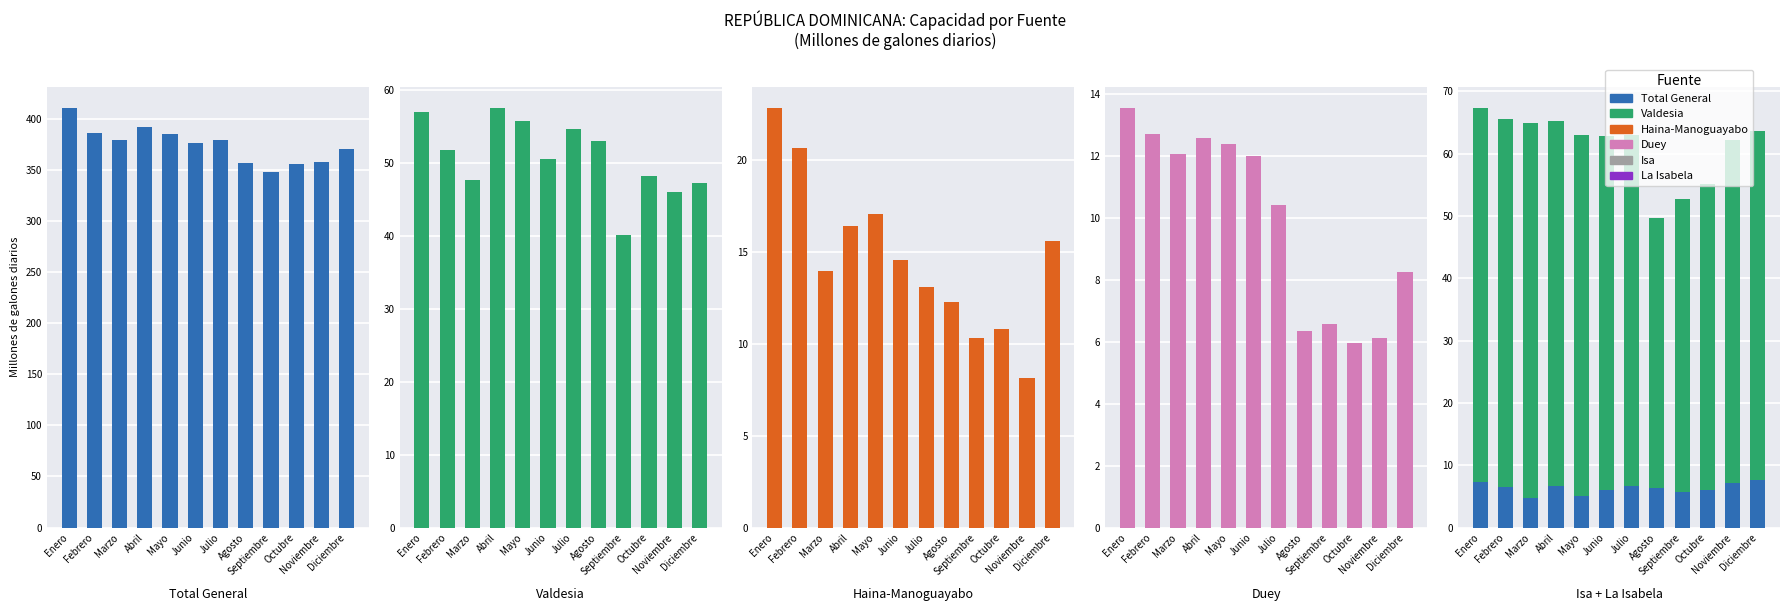

Rank the series at Diciembre from highest to lowest value.

Total General, La Isabela, Valdesia, Haina-Manoguayabo, Duey, Isa